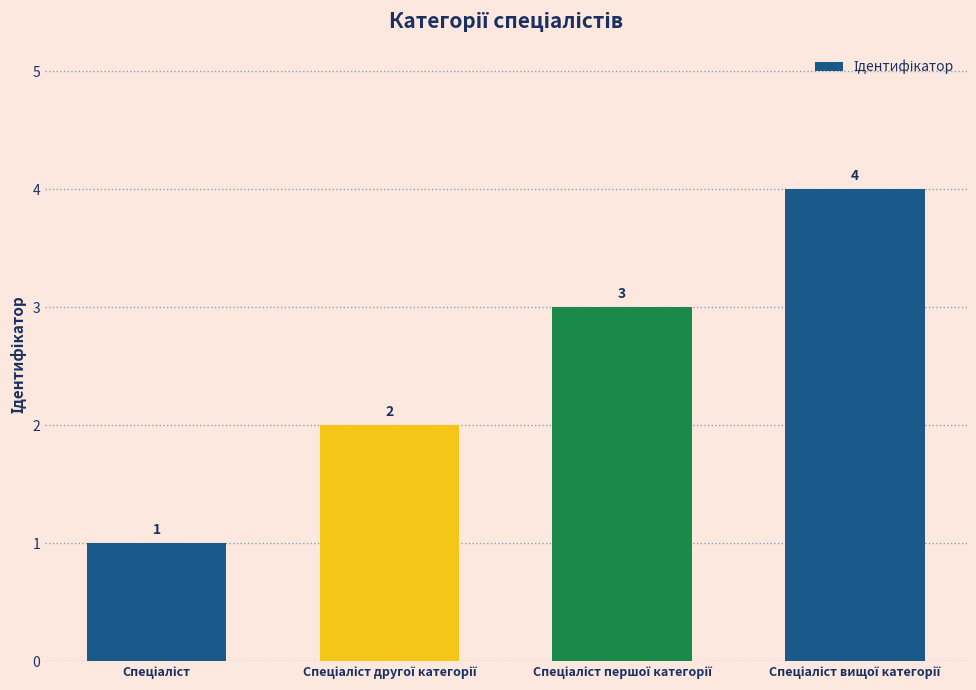

What is the greatest value displayed?

4